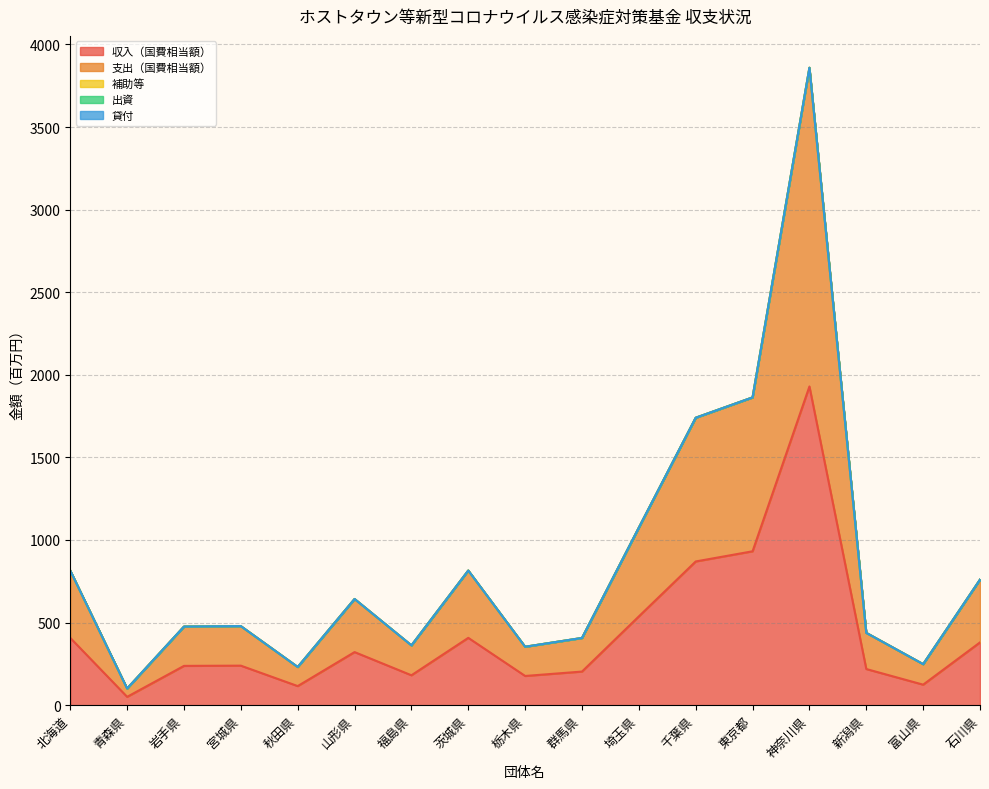

What is the total value across all series at 宮城県?

478.4